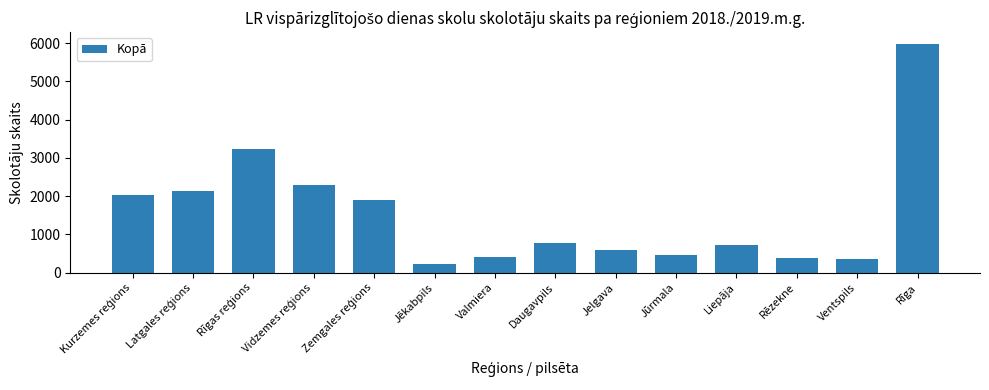

What is the label of the 9th bar from the right?

Jēkabpils